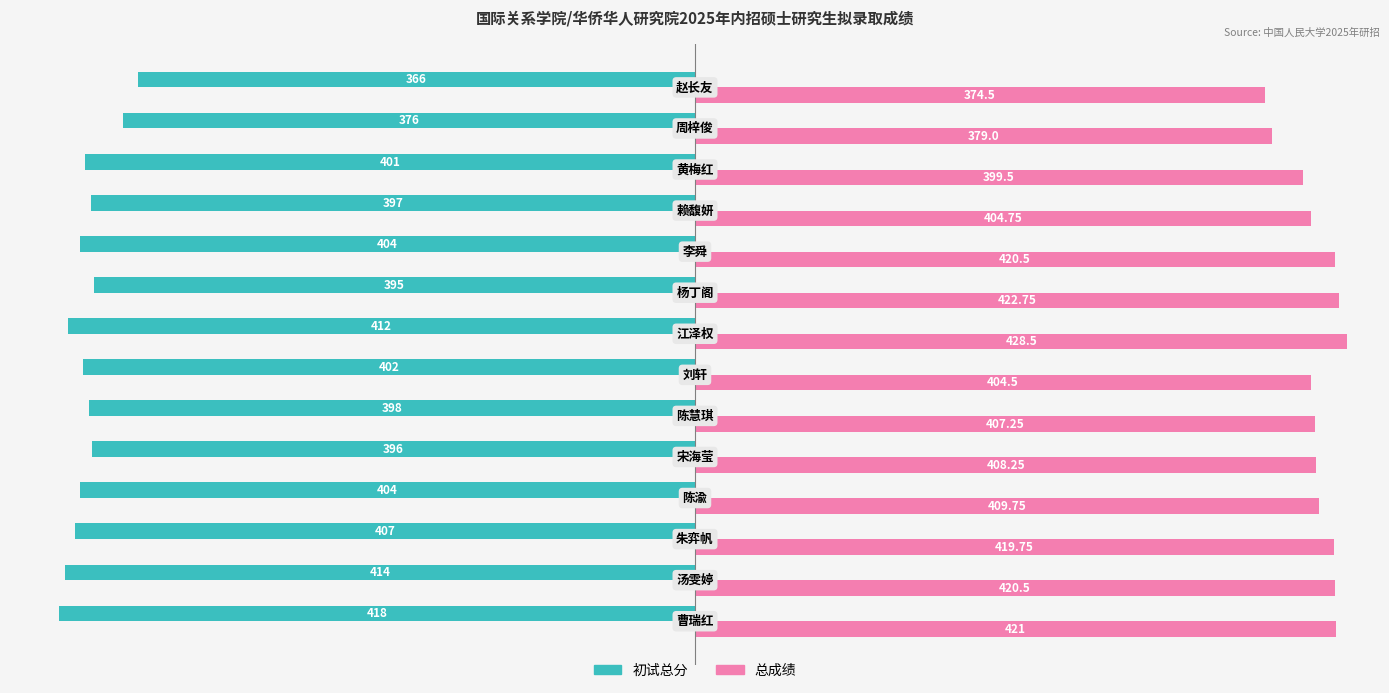

Which series has the largest total across all categories?

总成绩